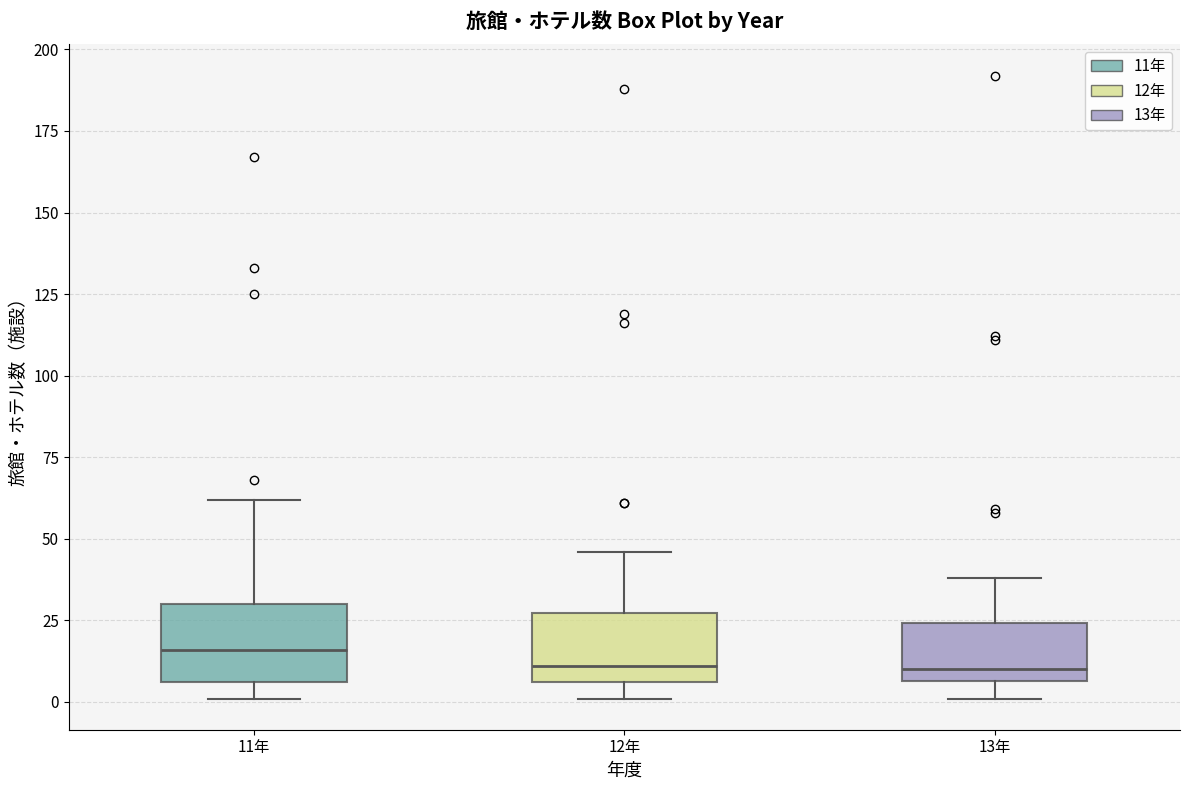

Reading left to right, read every box against the y-axis: the position of its median line, the range the box covers, and the ends of its whiskers. The values are not printed on the chart, so give them approximately, as read against the axis.

11年: median 15, box 5 to 30, whiskers 0 to 60
12年: median 10, box 5 to 25, whiskers 0 to 45
13年: median 10, box 5 to 25, whiskers 0 to 40